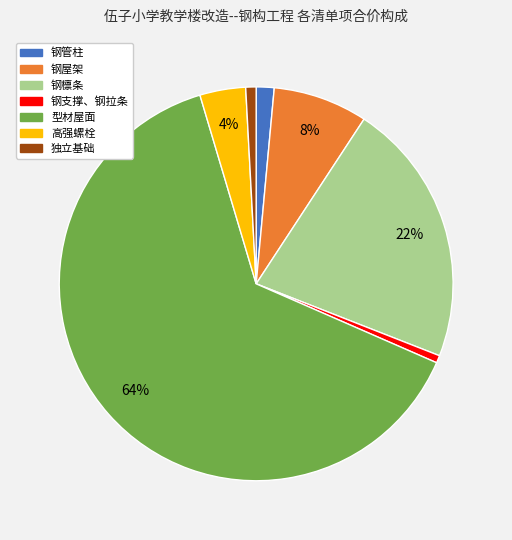

Is it true that 钢管柱 is 1% of the pie?

True